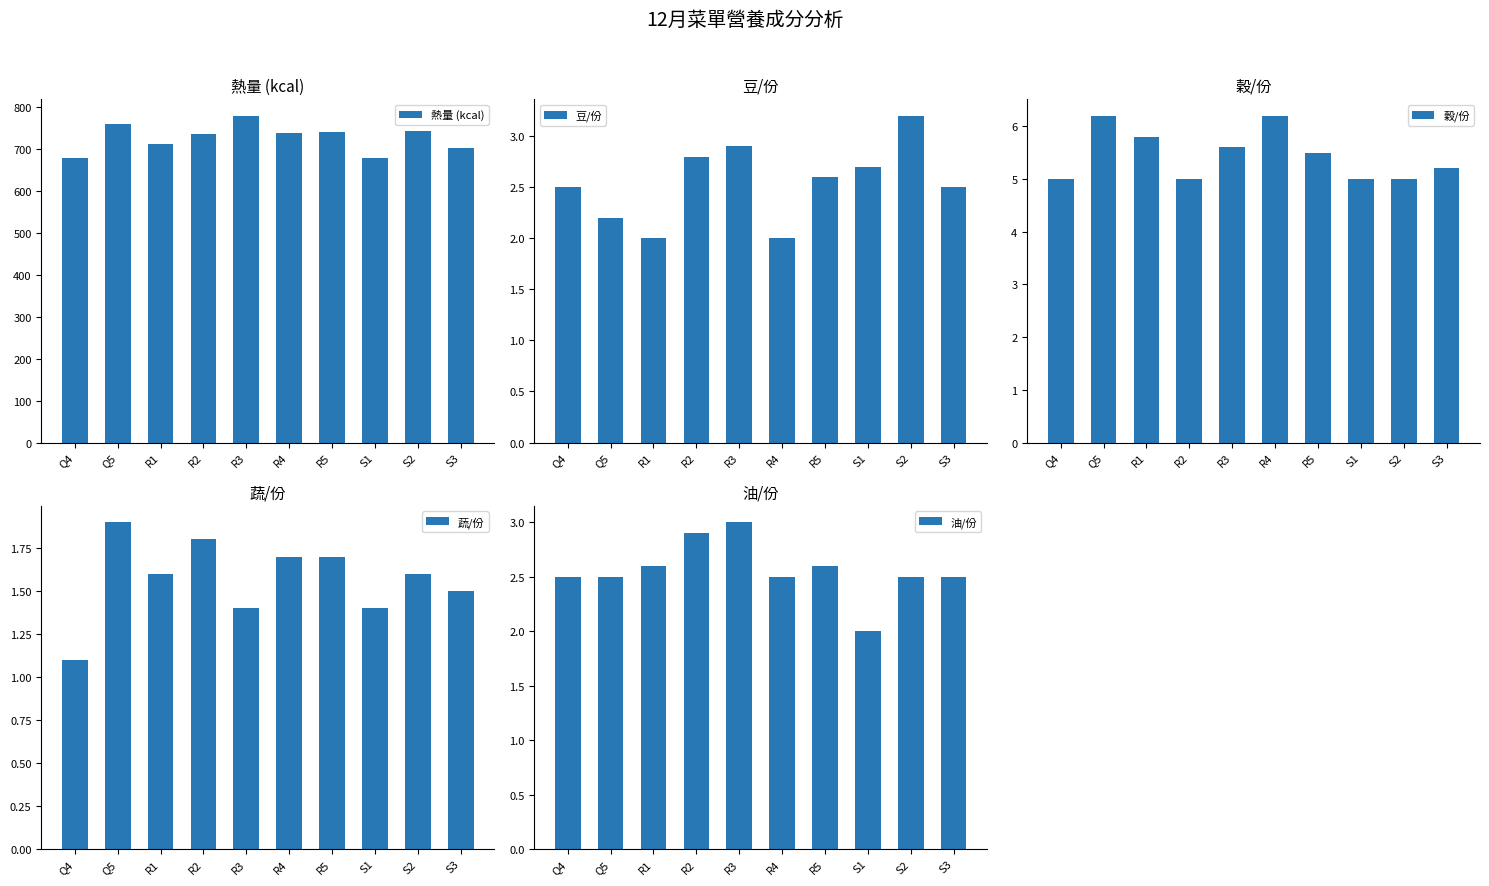

Reading right to left, transcribe all the data shown in this chart.

熱量 (kcal): S3=701.5	S2=742.5	S1=677.5	R5=739.5	R4=739.0	R3=779.5	R2=735.5	R1=713.0	Q5=759.0	Q4=677.5
豆/份: S3=2.5	S2=3.2	S1=2.7	R5=2.6	R4=2.0	R3=2.9	R2=2.8	R1=2.0	Q5=2.2	Q4=2.5
穀/份: S3=5.2	S2=5.0	S1=5.0	R5=5.5	R4=6.2	R3=5.6	R2=5.0	R1=5.8	Q5=6.2	Q4=5.0
蔬/份: S3=1.5	S2=1.6	S1=1.4	R5=1.7	R4=1.7	R3=1.4	R2=1.8	R1=1.6	Q5=1.9	Q4=1.1
油/份: S3=2.5	S2=2.5	S1=2.0	R5=2.6	R4=2.5	R3=3.0	R2=2.9	R1=2.6	Q5=2.5	Q4=2.5